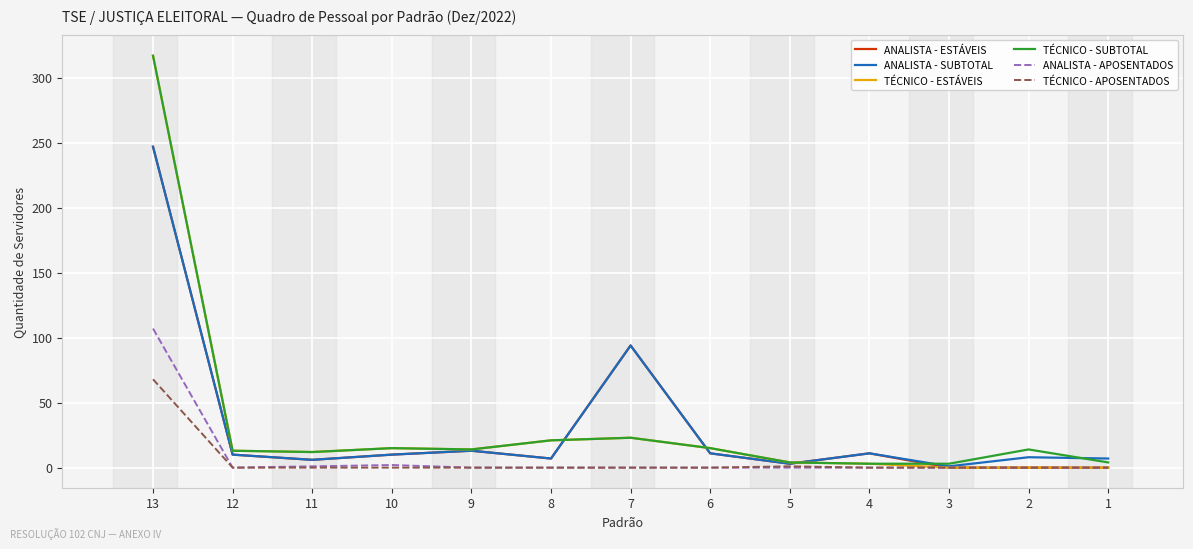

Is the value of TÉCNICO - SUBTOTAL at 9 greater than the value of TÉCNICO - APOSENTADOS at 12?

Yes